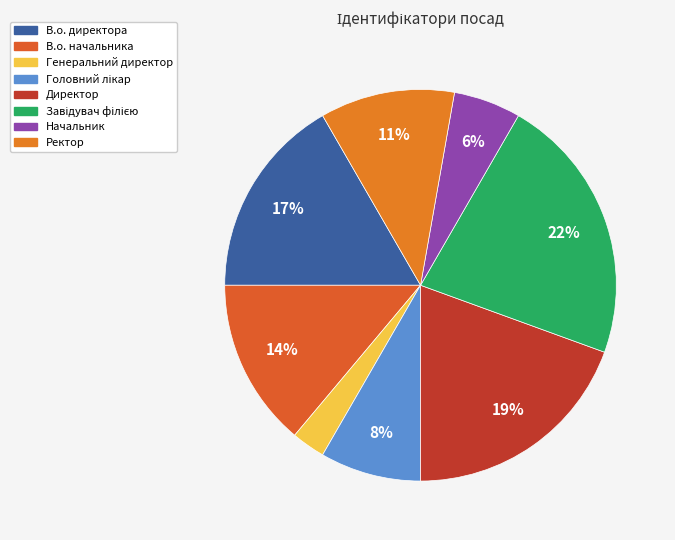

To the nearest percent, what percentage of the pie is В.о. начальника?

14%